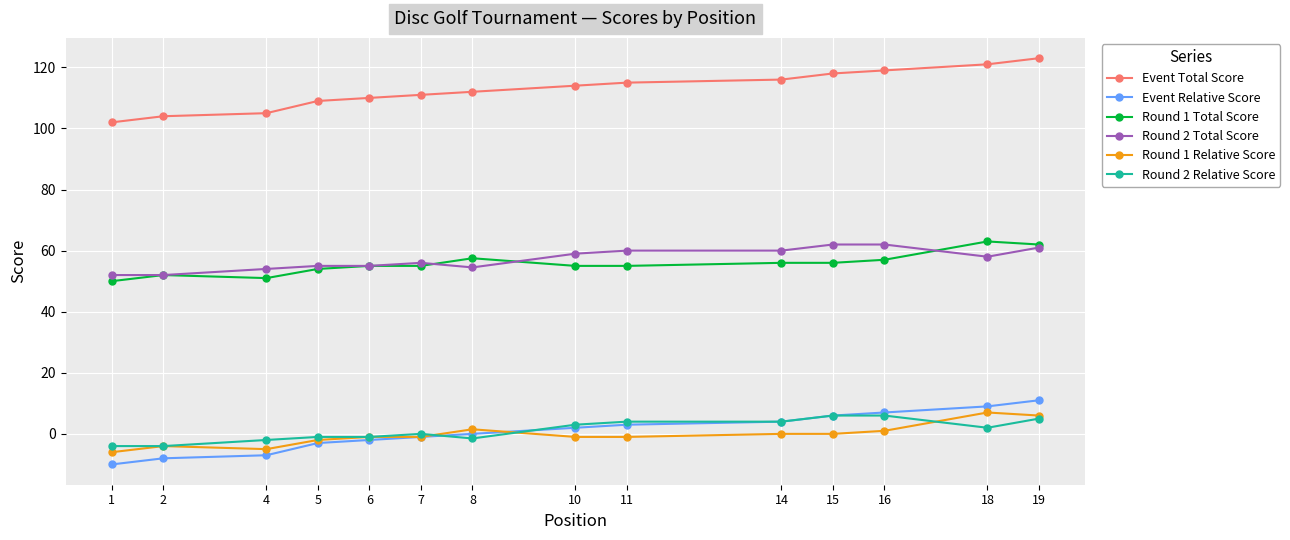

The Event Total Score series shows 118.0 at 15. True or false?

True